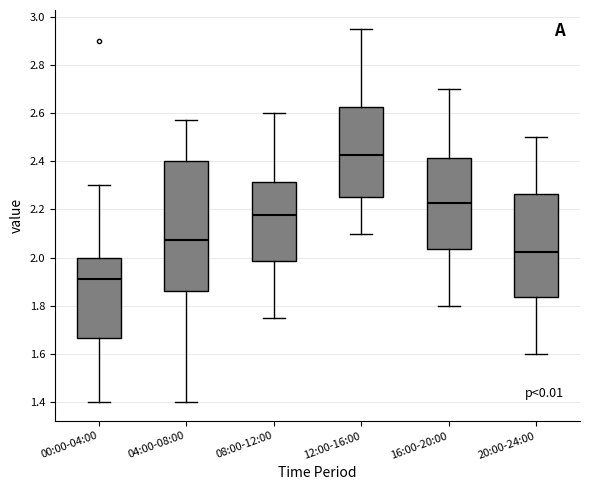

Which box is the tallest, from its lower edge to its upper edge?

04:00-08:00